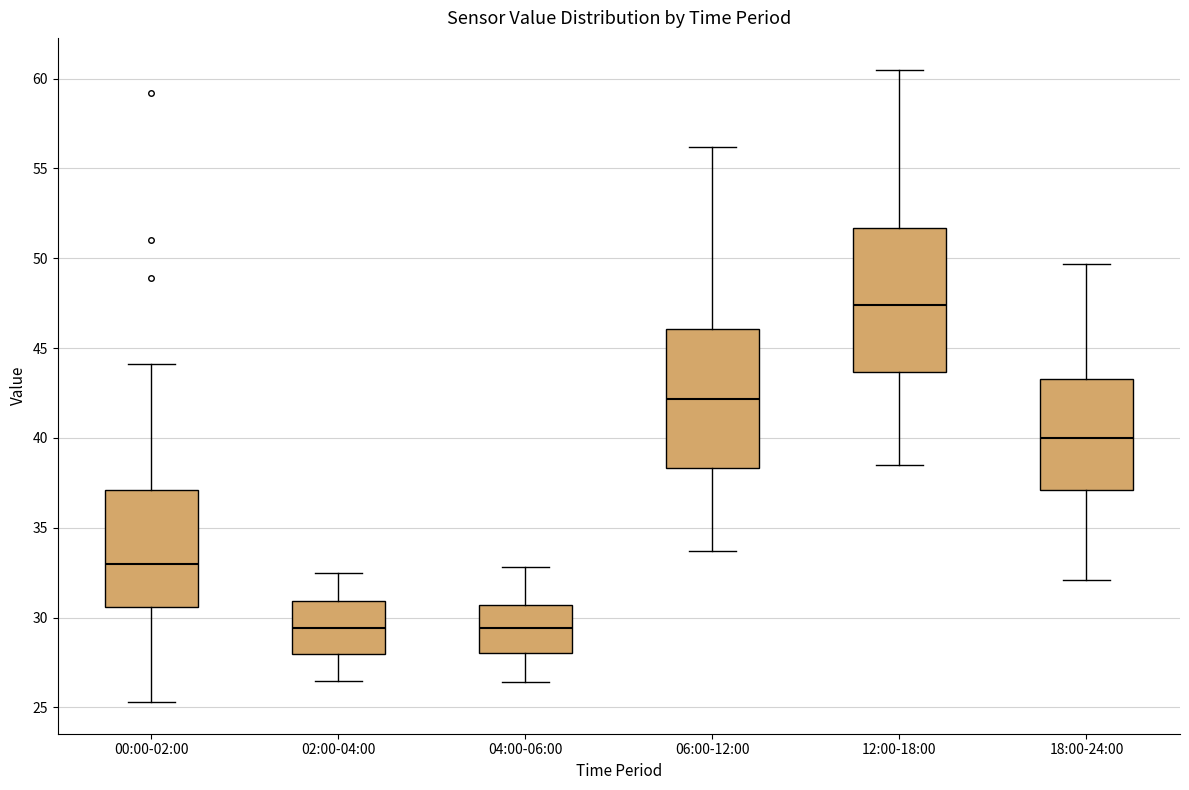

Where is the lower edge of the box for 12:00-18:00 on the y-axis? The values are not printed on the chart, so give them approximately, as read against the axis.

43.5